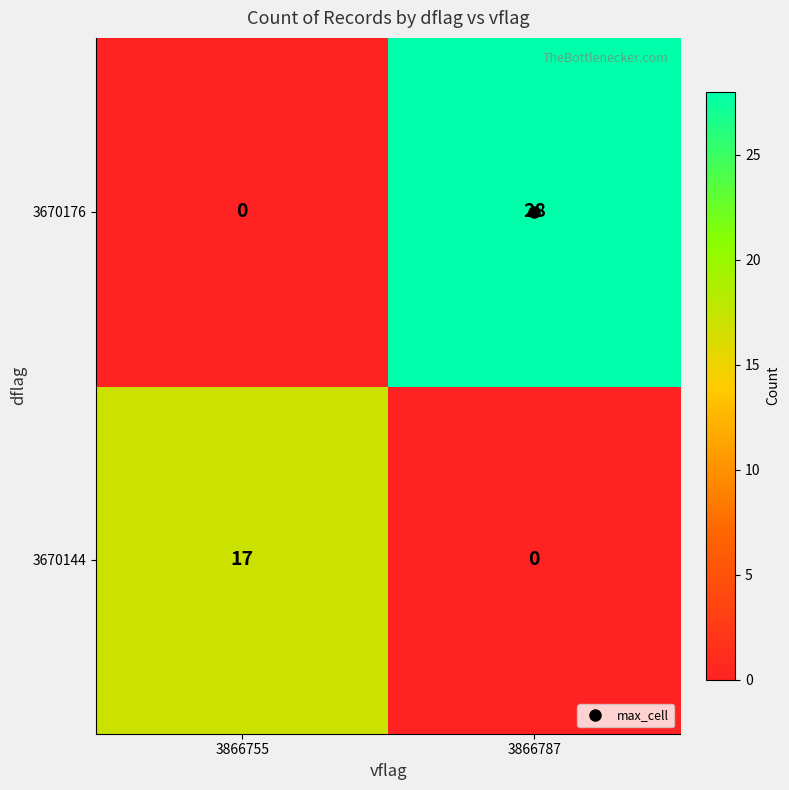

What is the maximum value for 3670144?

17